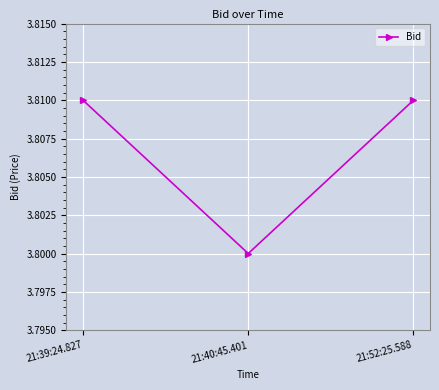

What is the sum of the values at 21:52:25.588 and 21:39:24.827?

7.6